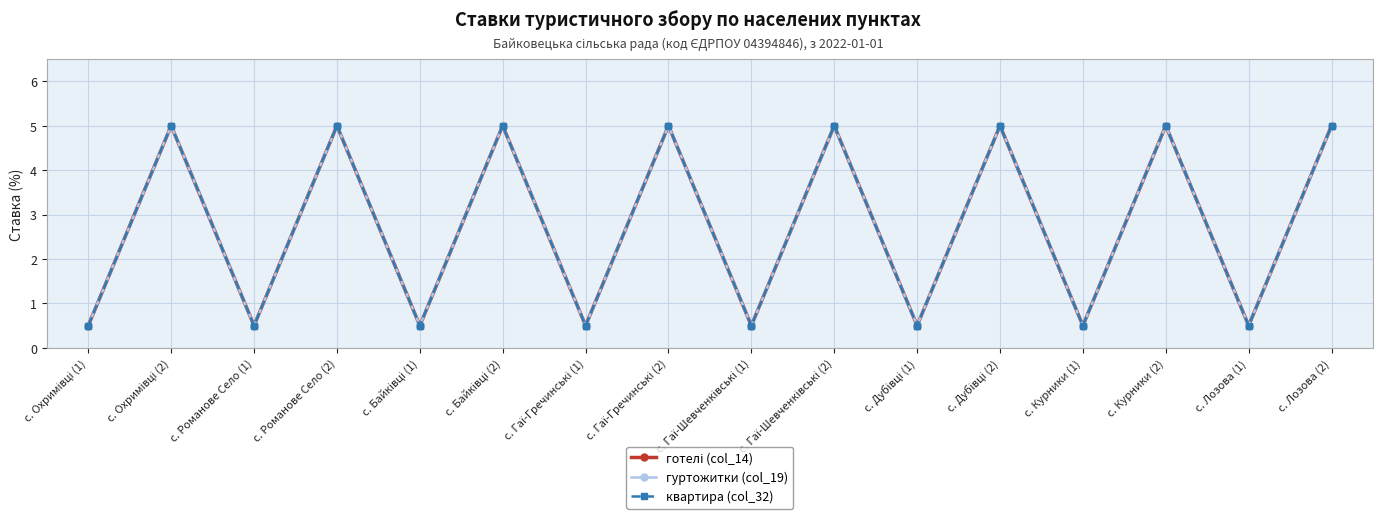

Reading left to right, extract all data points from this chart.

готелі (col_14): с. Охримівці (1)=0.5	с. Охримівці (2)=5.0	с. Романове Село (1)=0.5	с. Романове Село (2)=5.0	с. Байківці (1)=0.5	с. Байківці (2)=5.0	с. Гаї-Гречинські (1)=0.5	с. Гаї-Гречинські (2)=5.0	с. Гаї-Шевченківські (1)=0.5	с. Гаї-Шевченківські (2)=5.0	с. Дубівці (1)=0.5	с. Дубівці (2)=5.0	с. Курники (1)=0.5	с. Курники (2)=5.0	с. Лозова (1)=0.5	с. Лозова (2)=5.0
гуртожитки (col_19): с. Охримівці (1)=0.5	с. Охримівці (2)=5.0	с. Романове Село (1)=0.5	с. Романове Село (2)=5.0	с. Байківці (1)=0.5	с. Байківці (2)=5.0	с. Гаї-Гречинські (1)=0.5	с. Гаї-Гречинські (2)=5.0	с. Гаї-Шевченківські (1)=0.5	с. Гаї-Шевченківські (2)=5.0	с. Дубівці (1)=0.5	с. Дубівці (2)=5.0	с. Курники (1)=0.5	с. Курники (2)=5.0	с. Лозова (1)=0.5	с. Лозова (2)=5.0
квартира (col_32): с. Охримівці (1)=0.5	с. Охримівці (2)=5.0	с. Романове Село (1)=0.5	с. Романове Село (2)=5.0	с. Байківці (1)=0.5	с. Байківці (2)=5.0	с. Гаї-Гречинські (1)=0.5	с. Гаї-Гречинські (2)=5.0	с. Гаї-Шевченківські (1)=0.5	с. Гаї-Шевченківські (2)=5.0	с. Дубівці (1)=0.5	с. Дубівці (2)=5.0	с. Курники (1)=0.5	с. Курники (2)=5.0	с. Лозова (1)=0.5	с. Лозова (2)=5.0